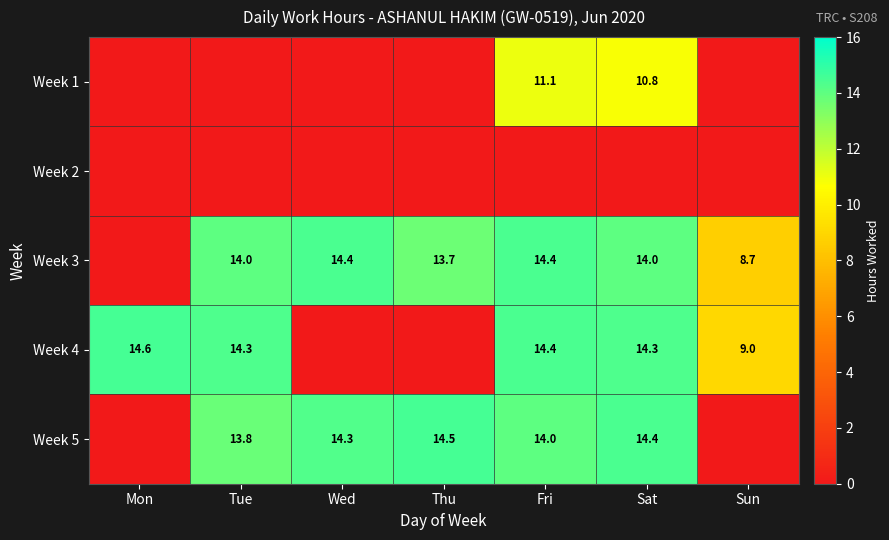

The value of Week 5 at Sat is 14.4. True or false?

True